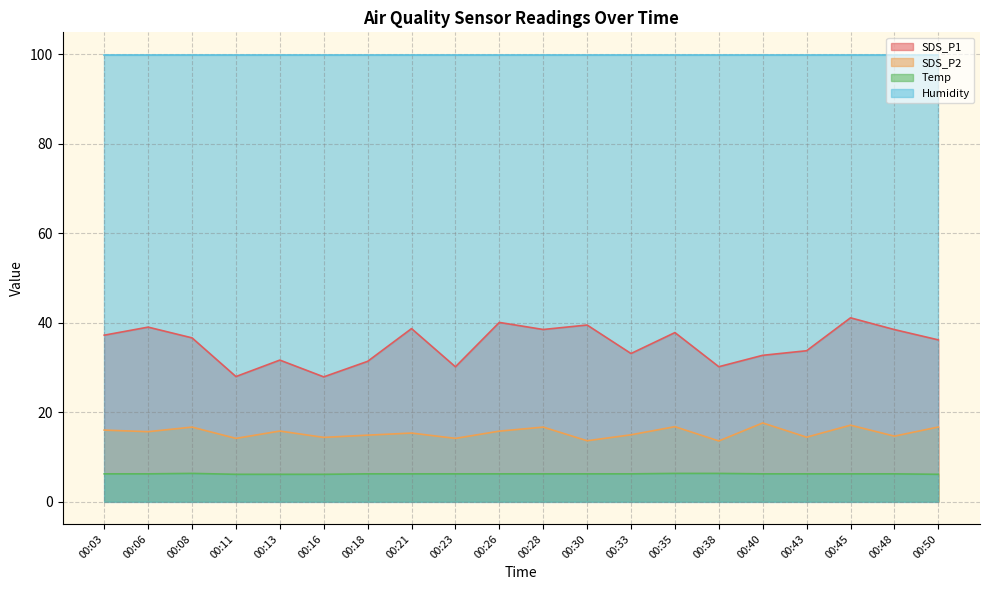

At which label does Temp reach its minimum?

00:11